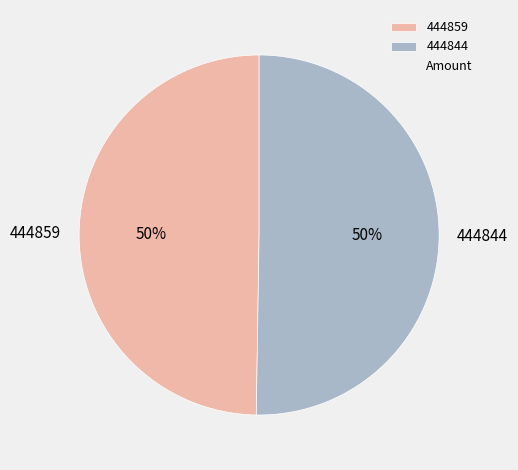

What is the smallest slice in the pie chart?

444859